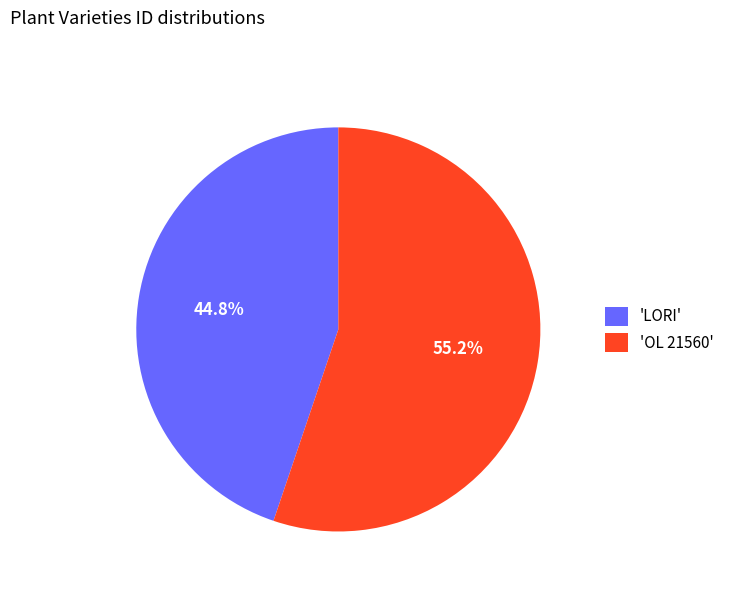

Does 'LORI' account for over 50% of the chart?

No